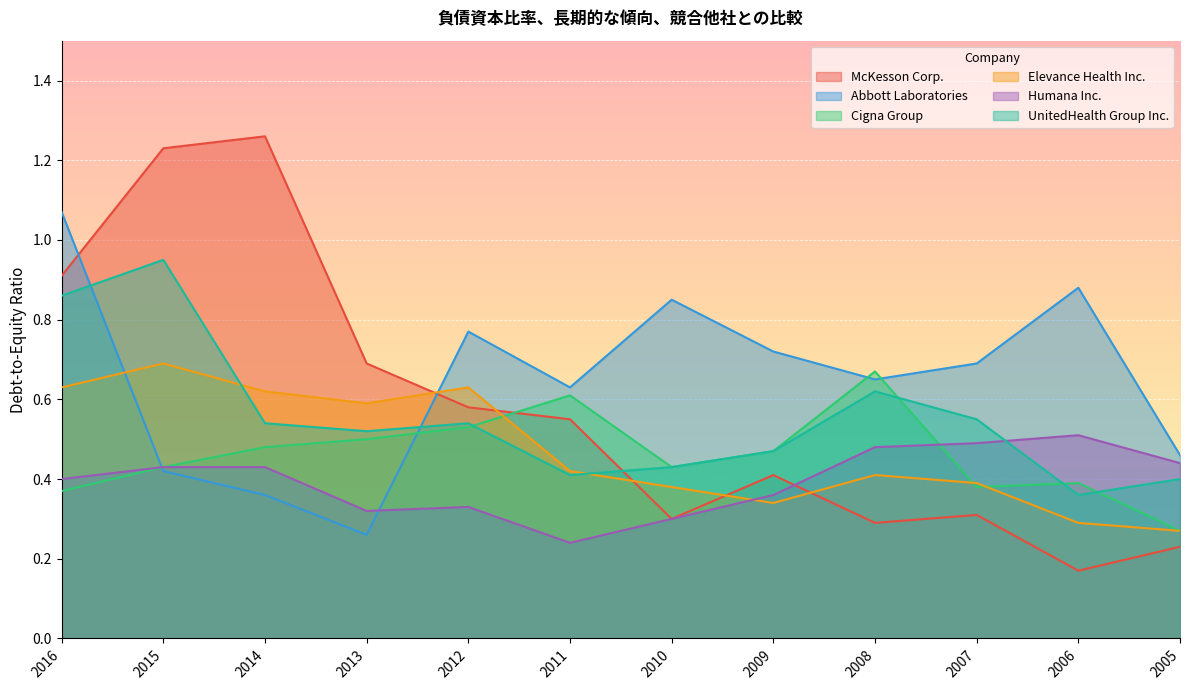

In UnitedHealth Group Inc., how many points are lower than both neighbors (excluding endpoints)?

3